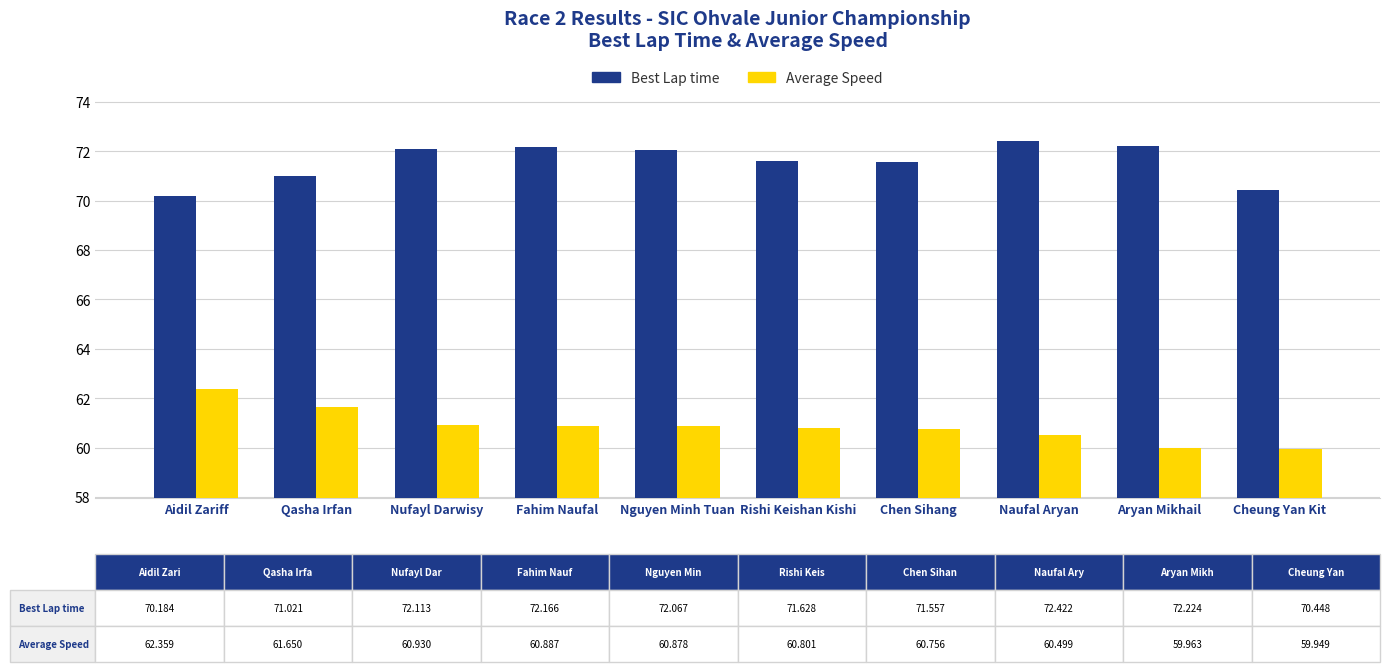

Which series has the widest spread of values?

Average Speed